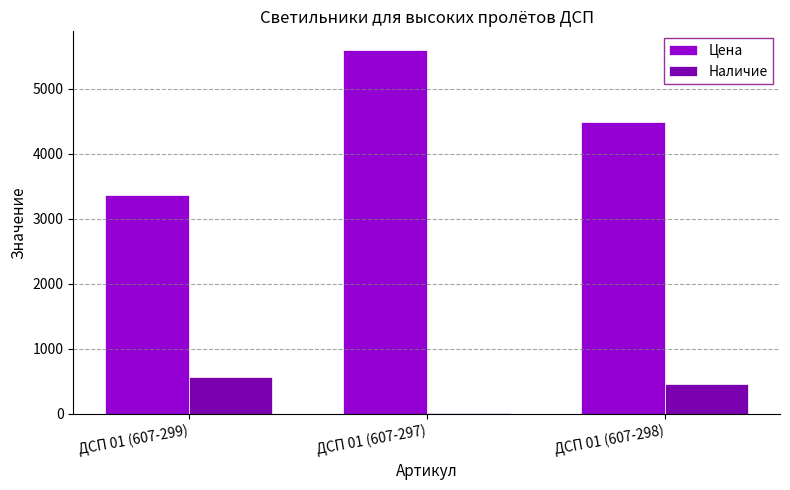

What are all the series names shown in the legend?

Цена, Наличие